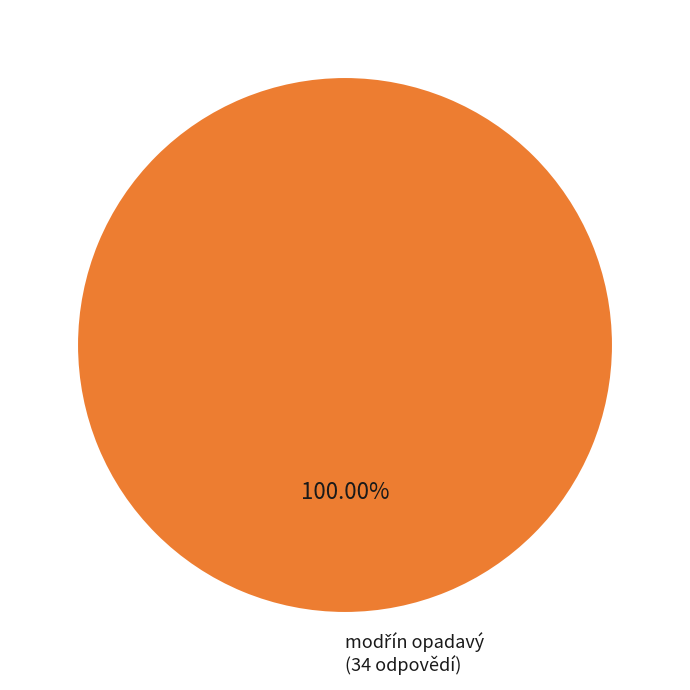

Count the number of slices in the pie.

1